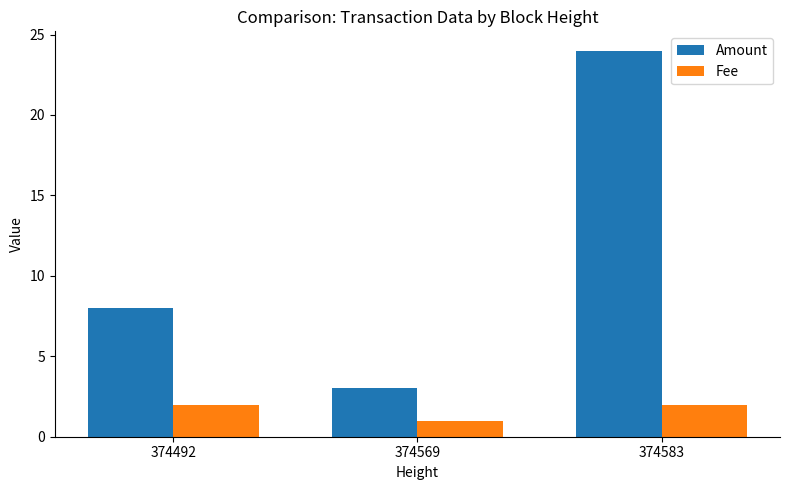

Reading left to right, transcribe all the data shown in this chart.

Amount: 374492=8	374569=3	374583=24
Fee: 374492=2	374569=1	374583=2